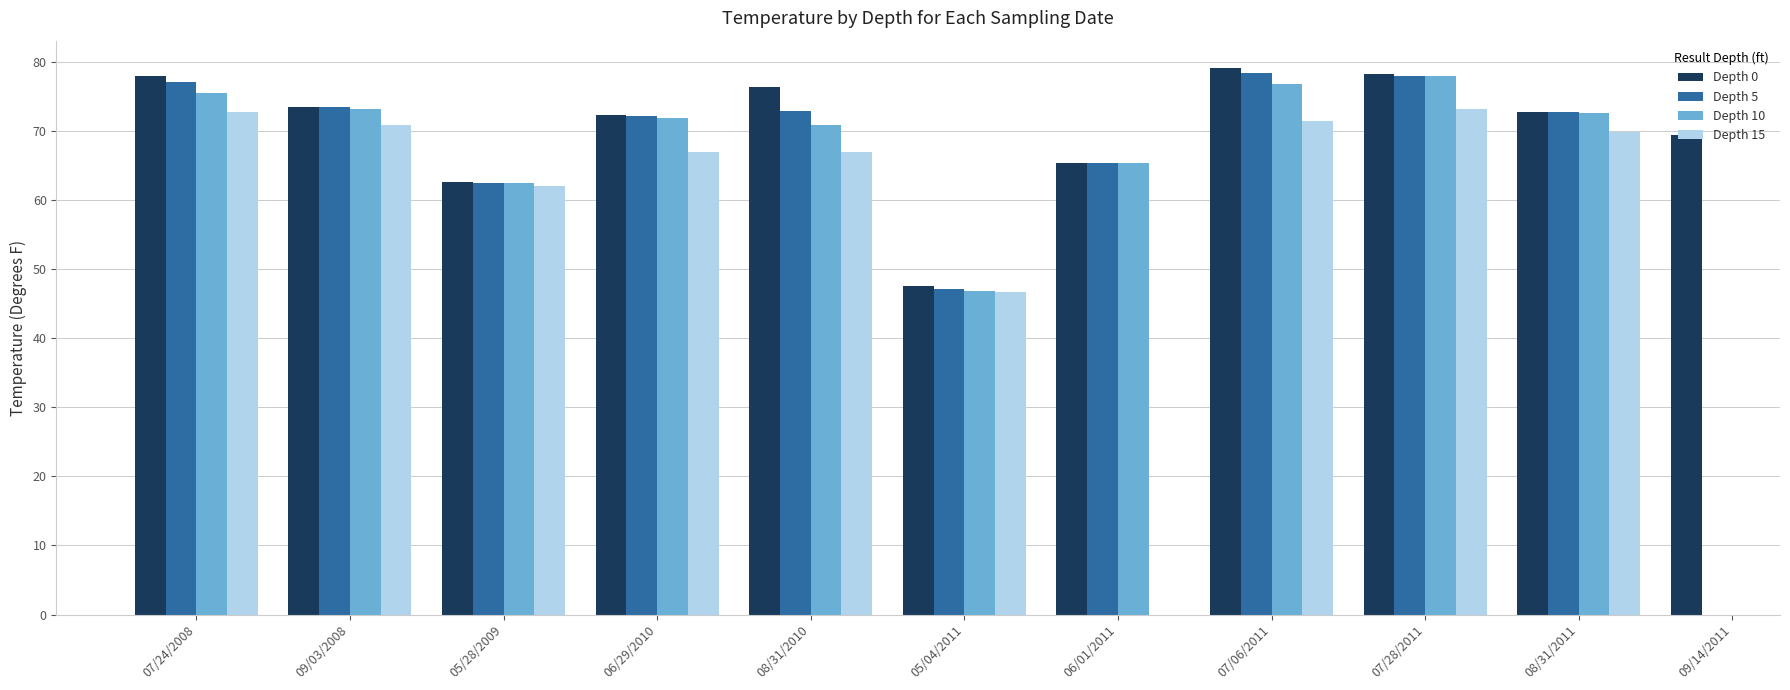

What is the label of the 7th bar from the right?

08/31/2010